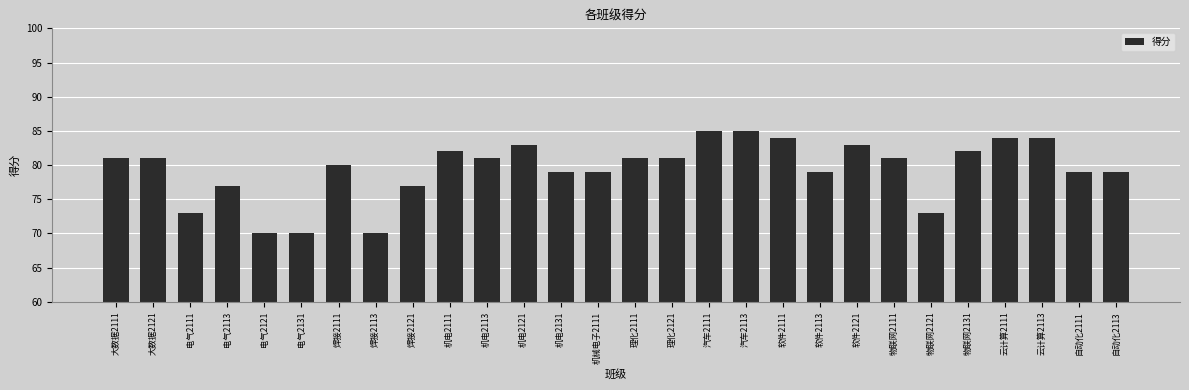

Between 汽车2113 and 物联网2131, which is larger?

汽车2113